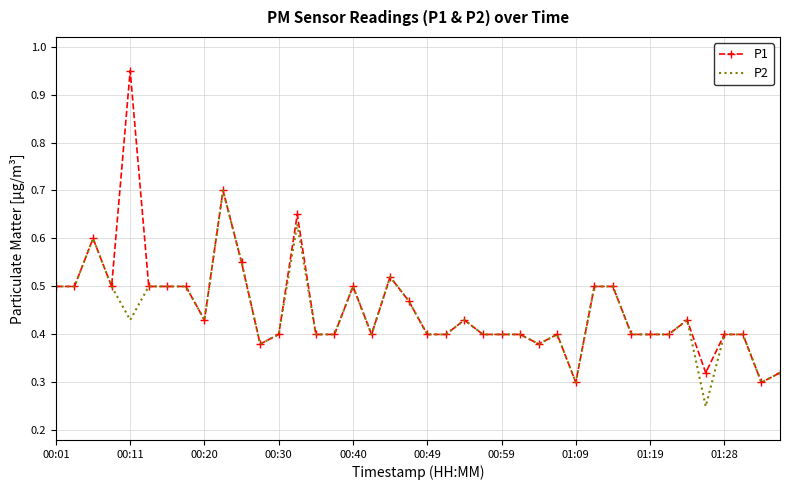

Which series has the largest range (max minus min)?

P1